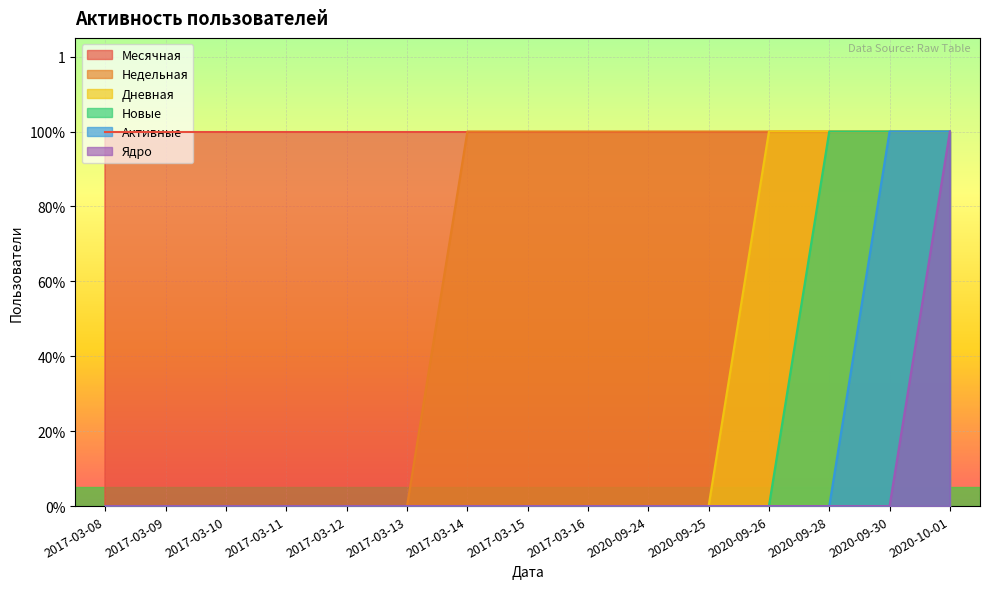

How many Недельная values are between 0 and 1?

15